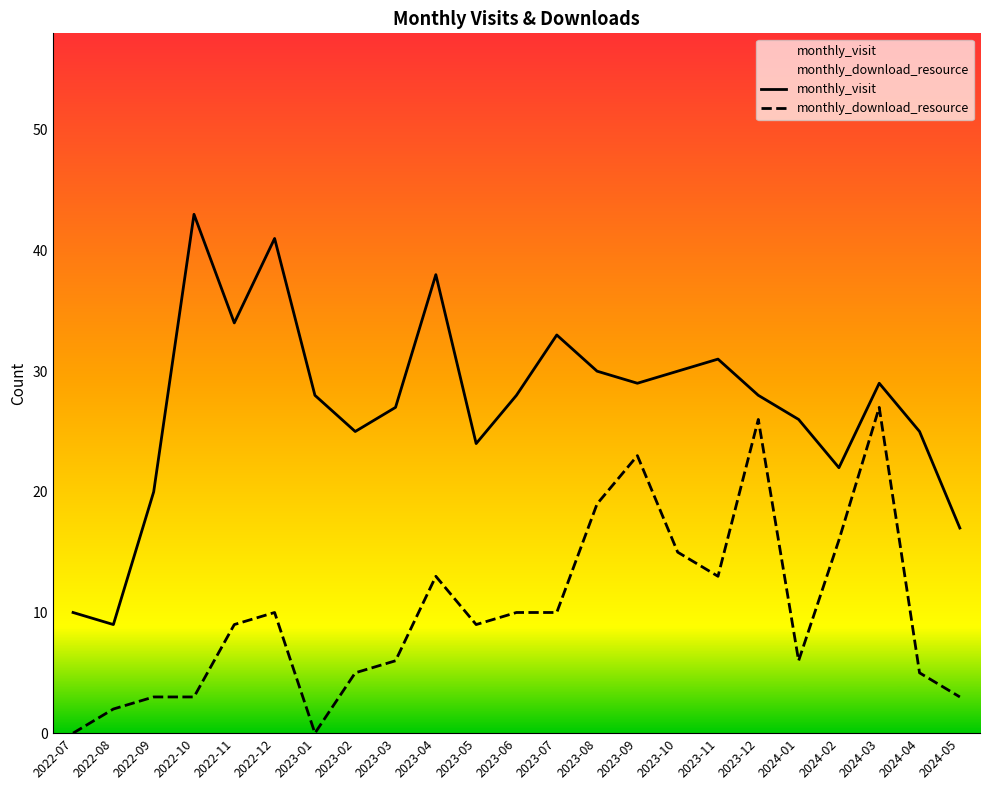

Rank the series by their average value, from lowest to highest.

monthly_download_resource, monthly_visit